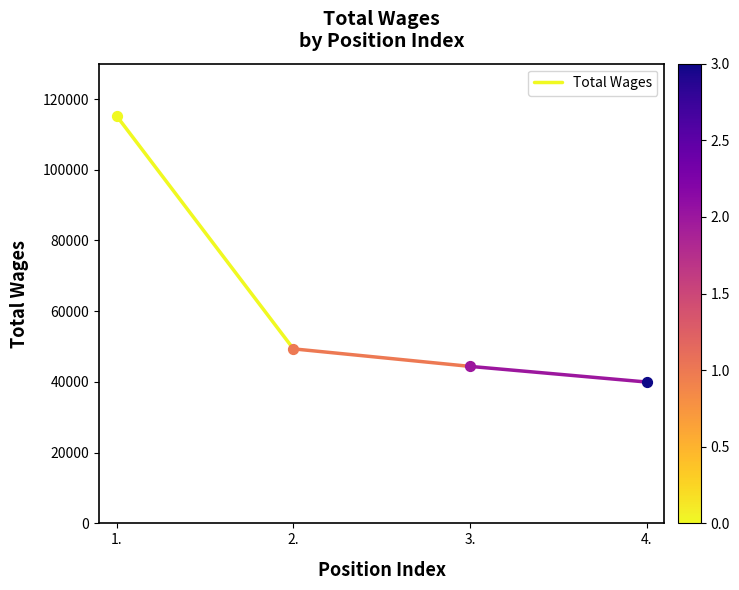

Between 2. and 1., which is larger?

1.